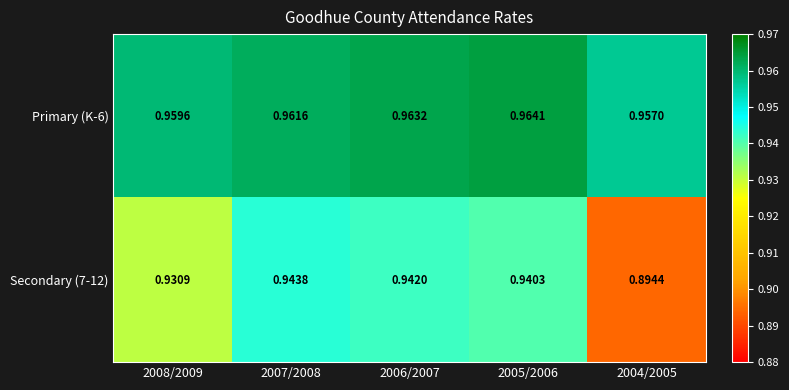

Is the value of Secondary (7-12) at 2006/2007 greater than the value of Primary (K-6) at 2004/2005?

No